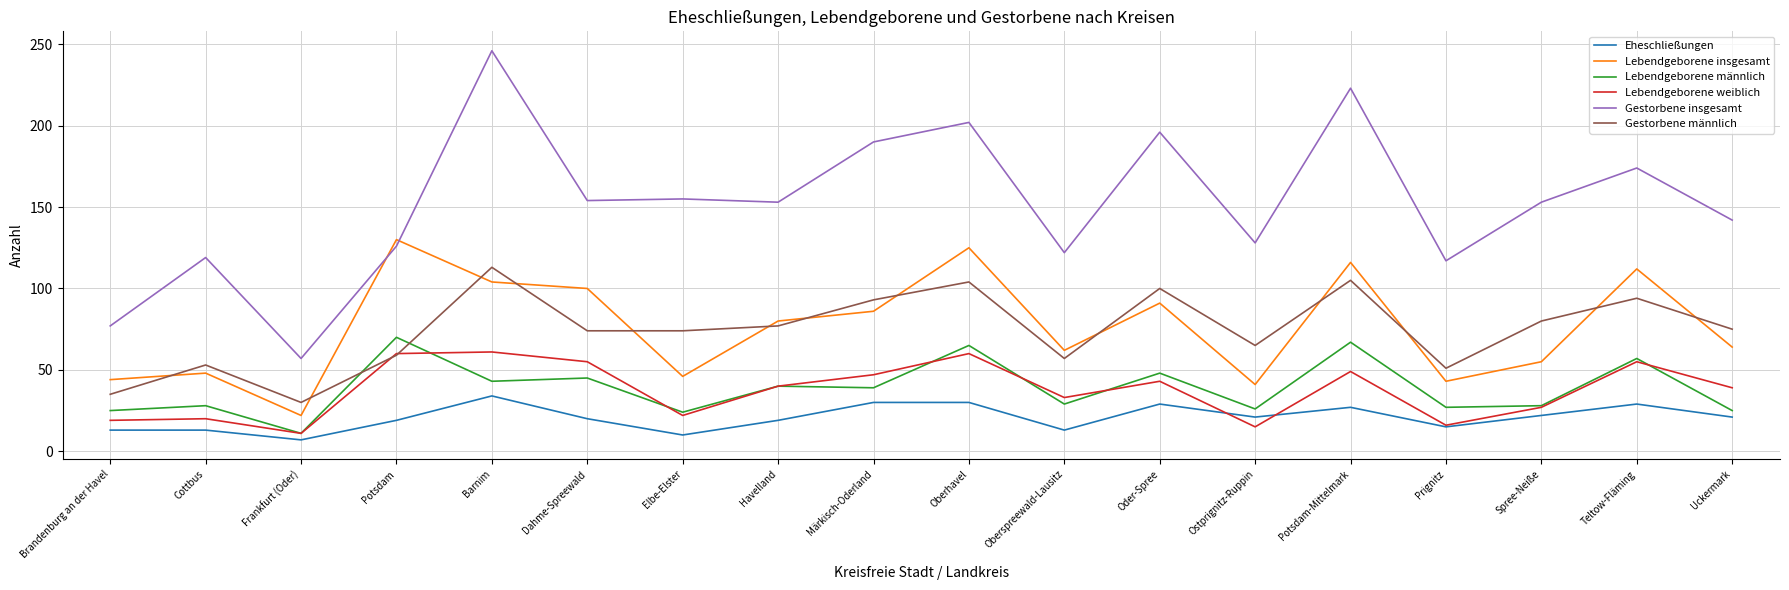

Rank the series at Oberspreewald-Lausitz from highest to lowest value.

Gestorbene insgesamt, Lebendgeborene insgesamt, Gestorbene männlich, Lebendgeborene weiblich, Lebendgeborene männlich, Eheschließungen